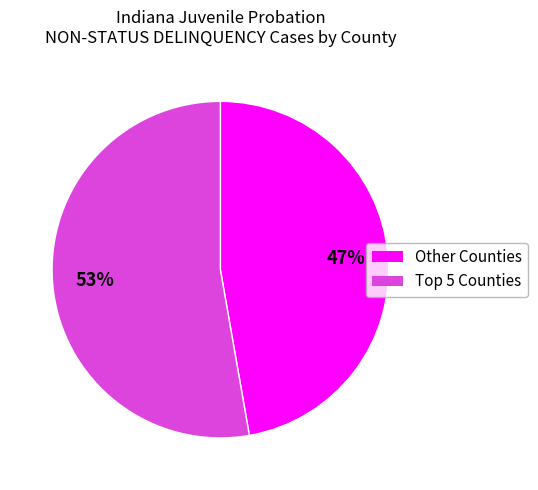

To the nearest percent, what is the average slice percentage?

50%